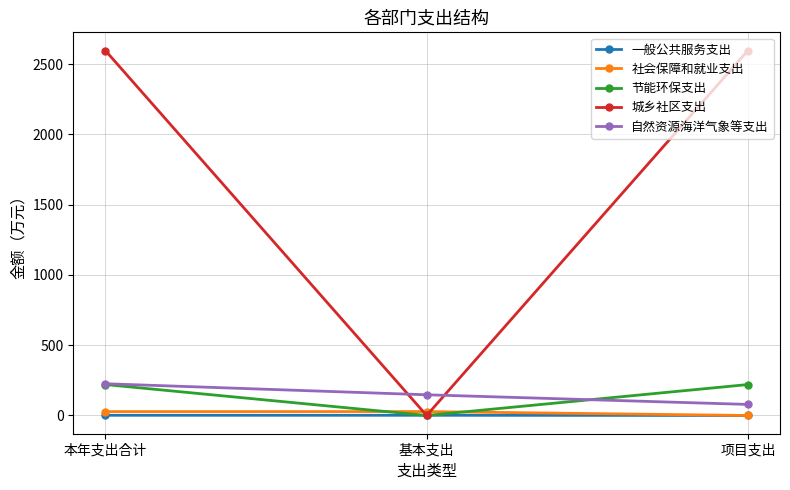

How many data points in 自然资源海洋气象等支出 are above 147?

2